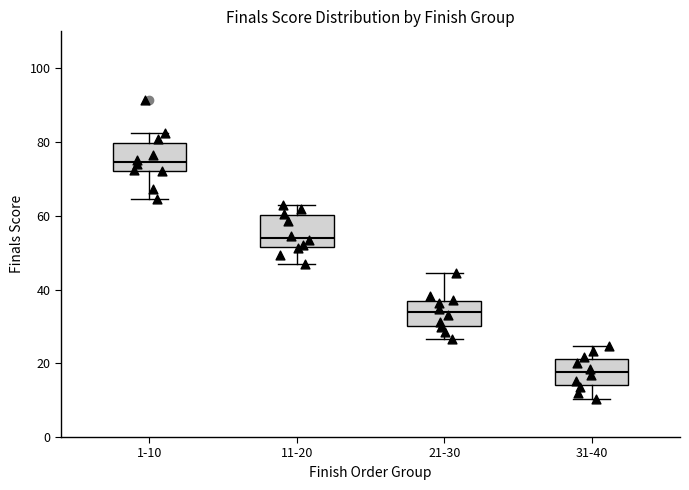

Which box's median line is the highest?

1-10